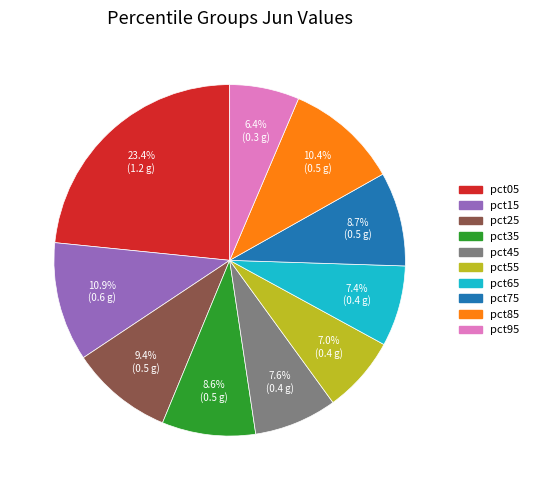

To the nearest percent, what is the difference between the largest and smallest slice percentages?

17%